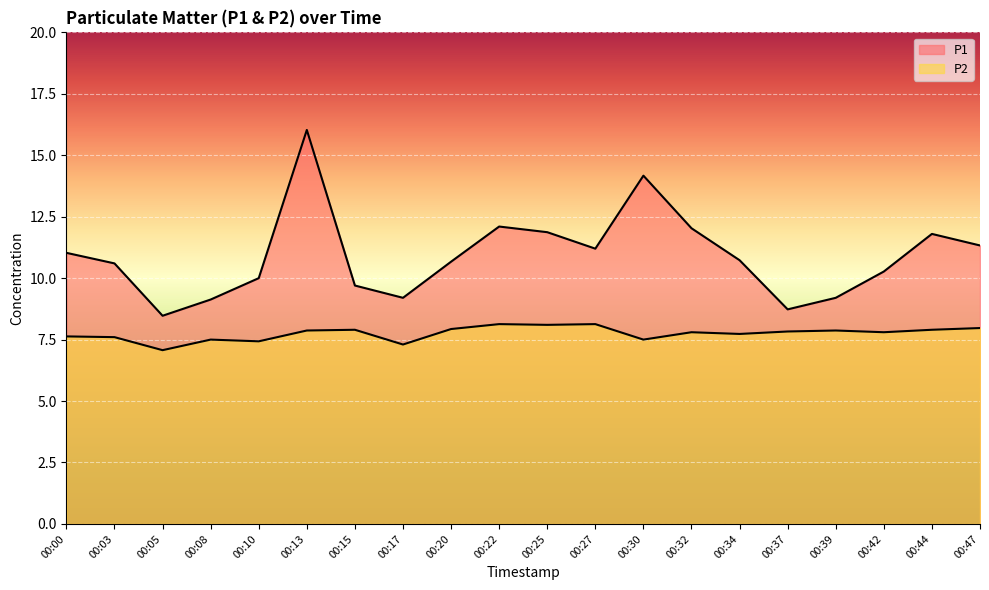

What is the difference between the second highest and minimum values in the P2 series?

1.1